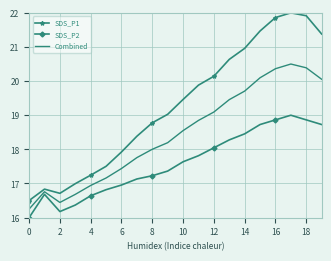

What are all the series names shown in the legend?

SDS_P1, SDS_P2, Combined